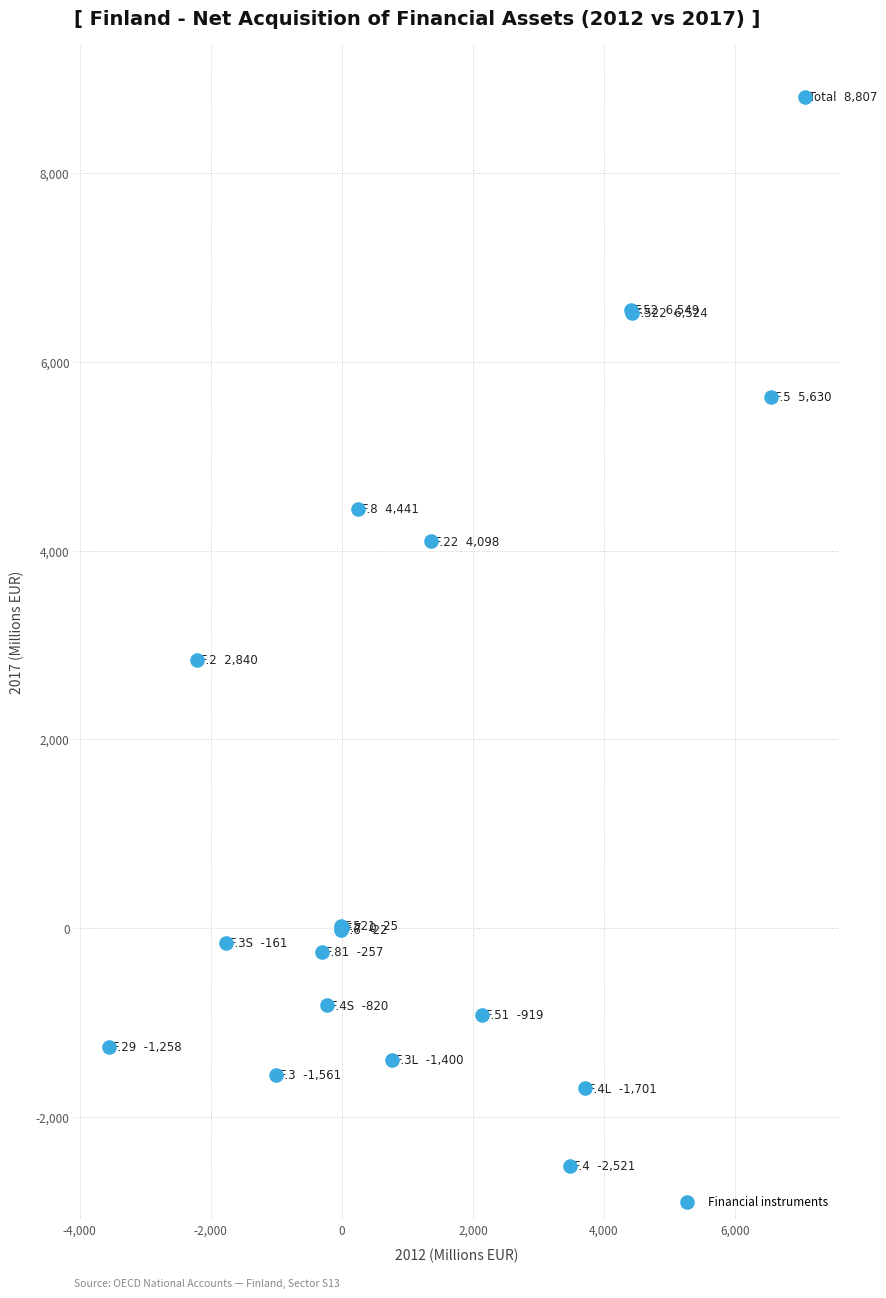

What Y value in the scatter plot is closest to 3143?

2840